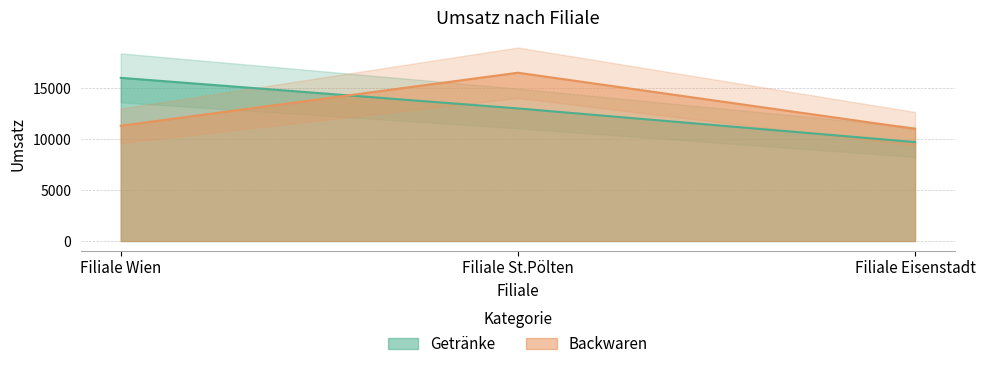

What is the difference between the Backwaren values at Filiale Eisenstadt and Filiale Wien?

300